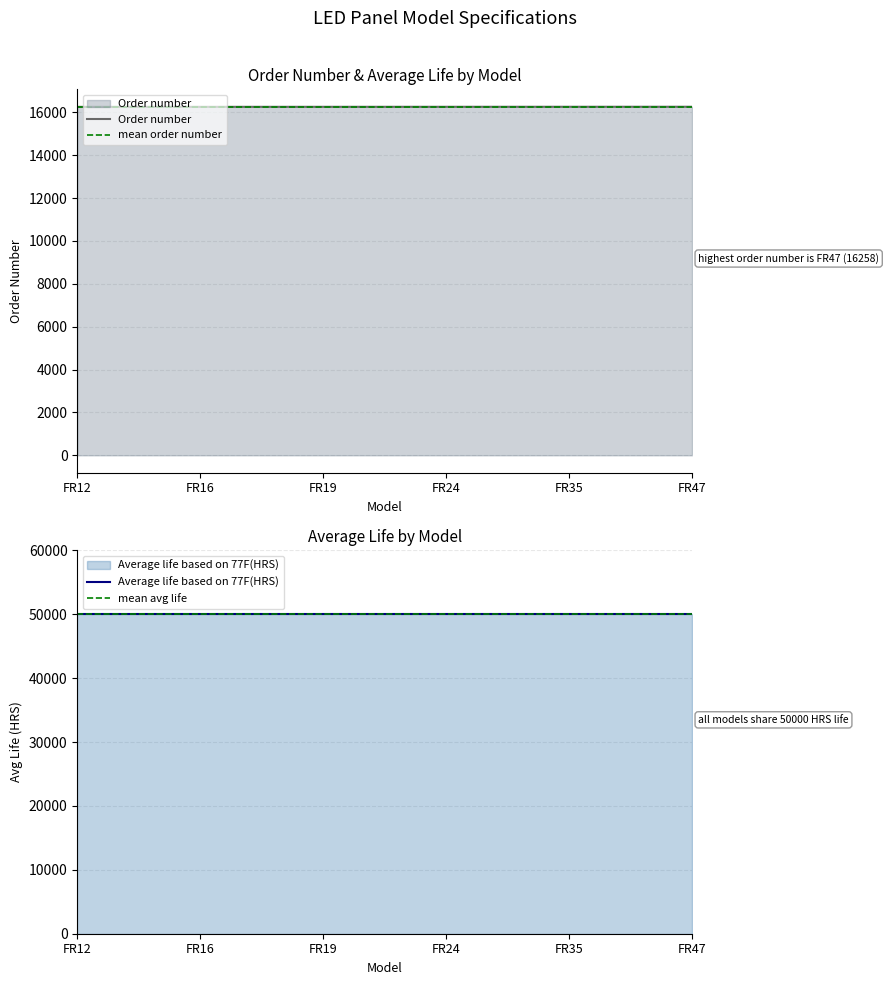

Reading left to right, transcribe all the data shown in this chart.

16253	16254	16255	16256	16257	16258